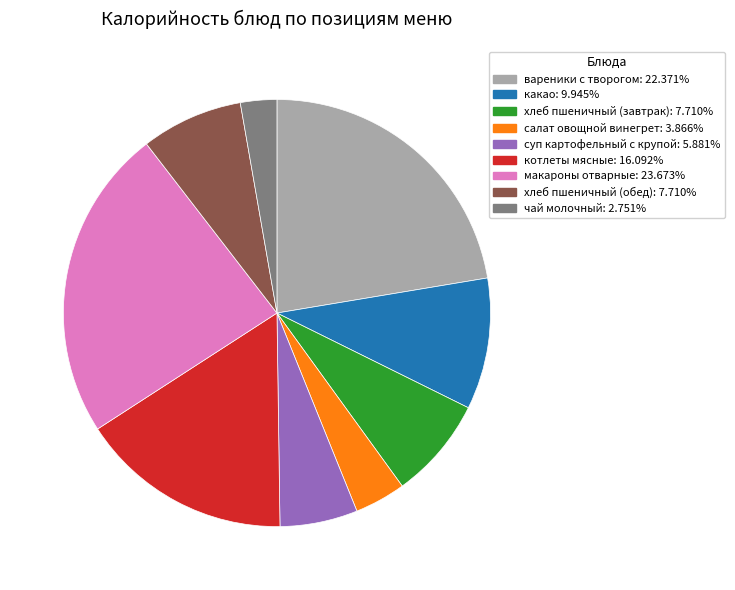

True or false: хлеб пшеничный (завтрак) accounts for 1% of the total.

False